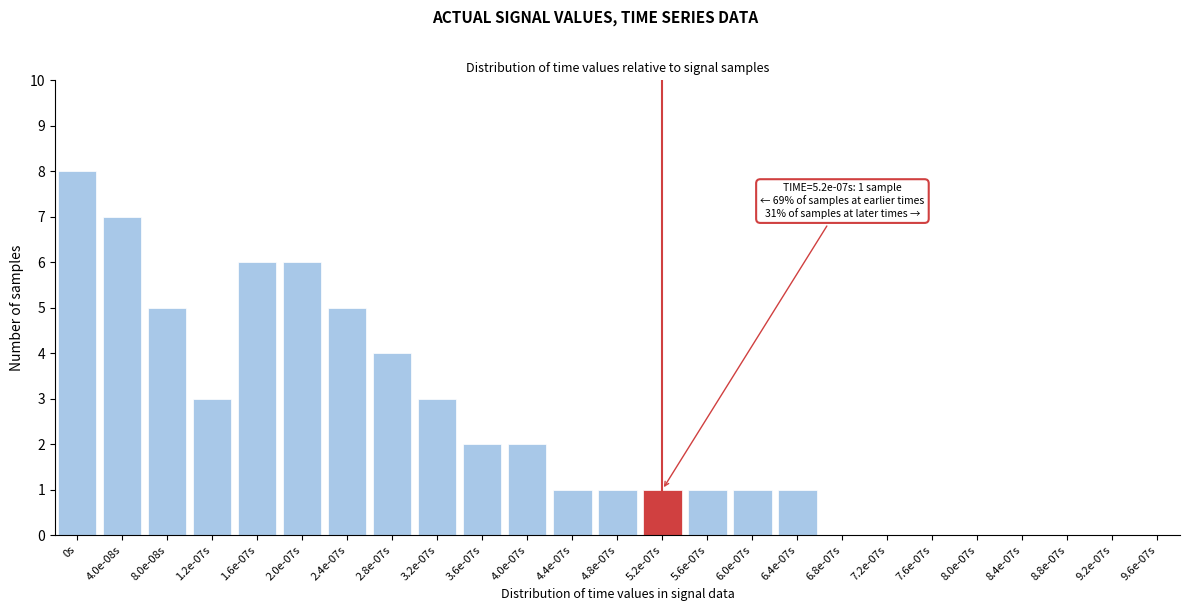

Reading left to right, transcribe all the data shown in this chart.

0s=8	4.0e-08s=7	8.0e-08s=5	1.2e-07s=3	1.6e-07s=6	2.0e-07s=6	2.4e-07s=5	2.8e-07s=4	3.2e-07s=3	3.6e-07s=2	4.0e-07s=2	4.4e-07s=1	4.8e-07s=1	5.2e-07s=1	5.6e-07s=1	6.0e-07s=1	6.4e-07s=1	6.8e-07s=0	7.2e-07s=0	7.6e-07s=0	8.0e-07s=0	8.4e-07s=0	8.8e-07s=0	9.2e-07s=0	9.6e-07s=0